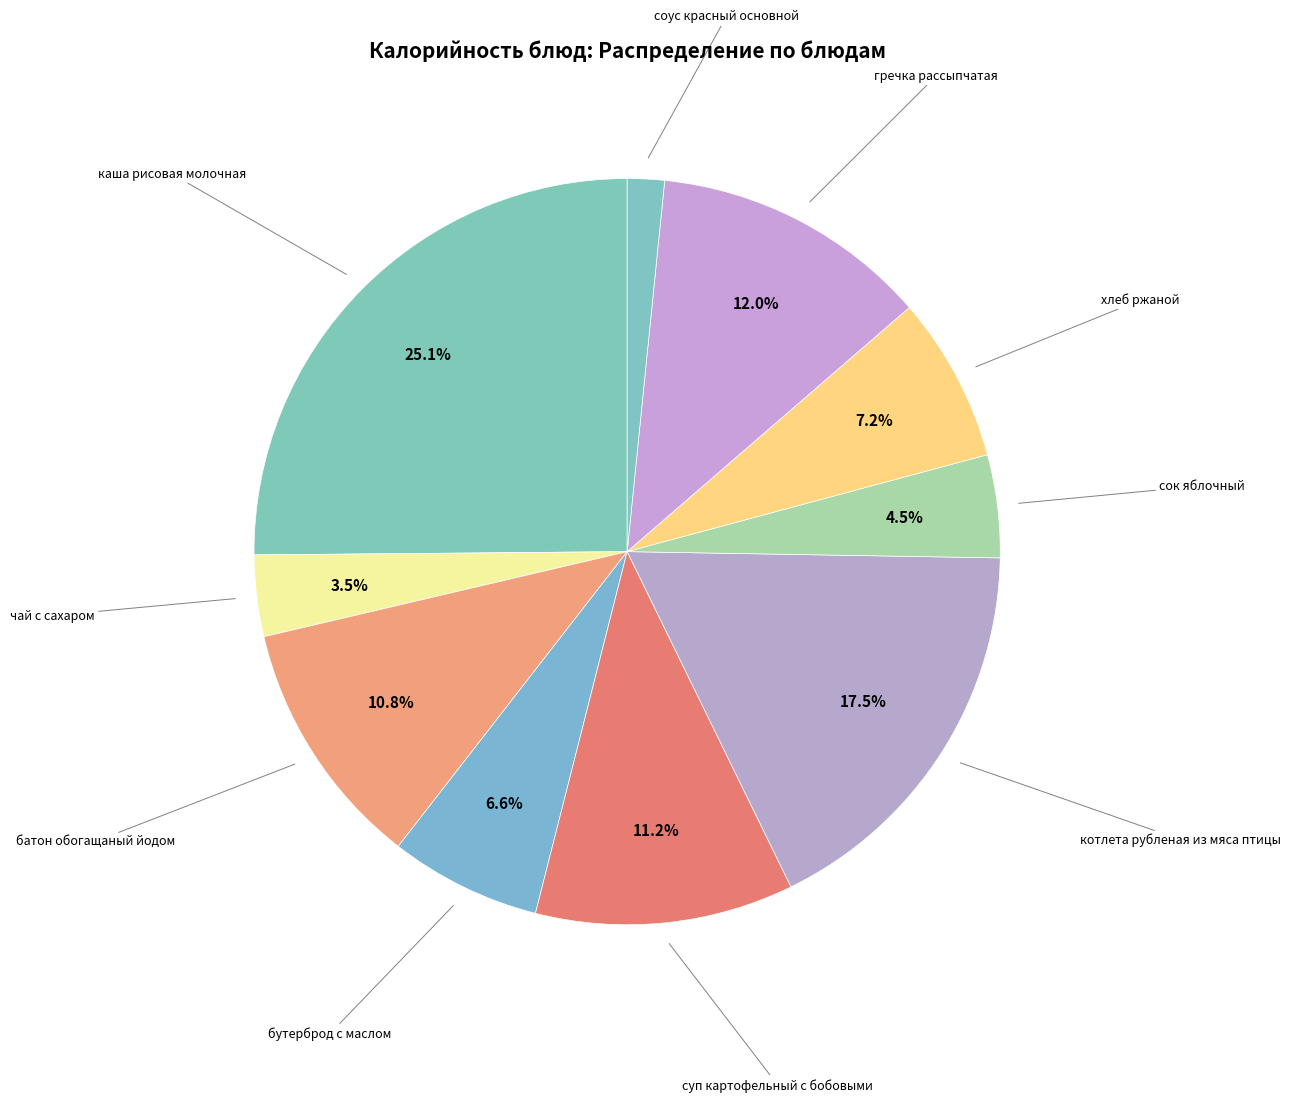

How many slices are in this pie chart?

10